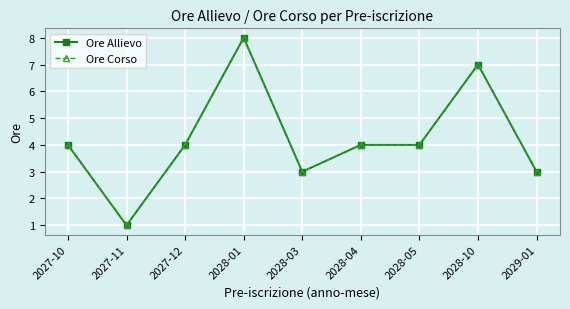

In Ore Corso, how many points are higher than both neighbors (excluding endpoints)?

2